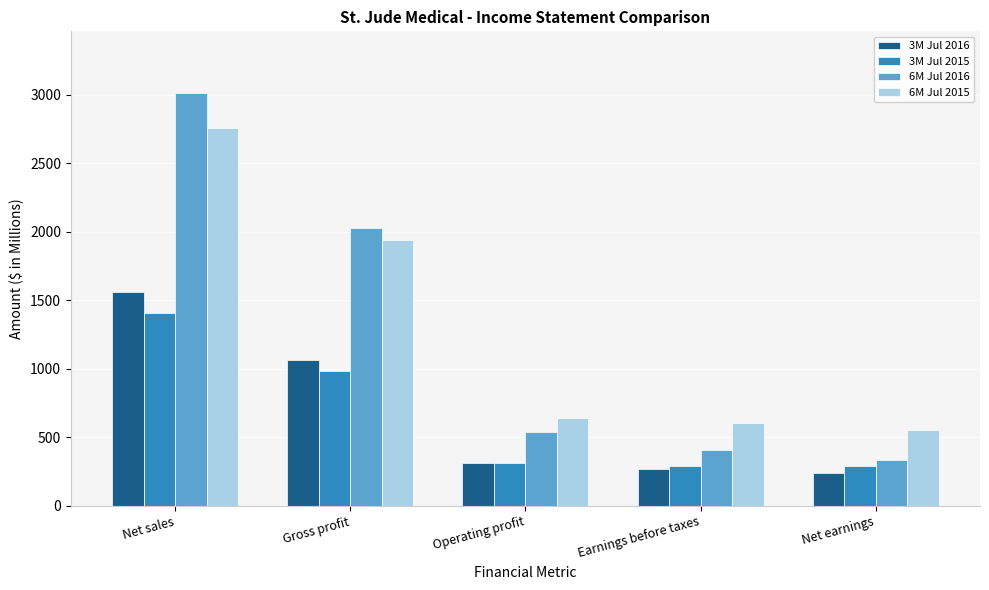

The value of 6M Jul 2015 at Net earnings is 160. True or false?

False